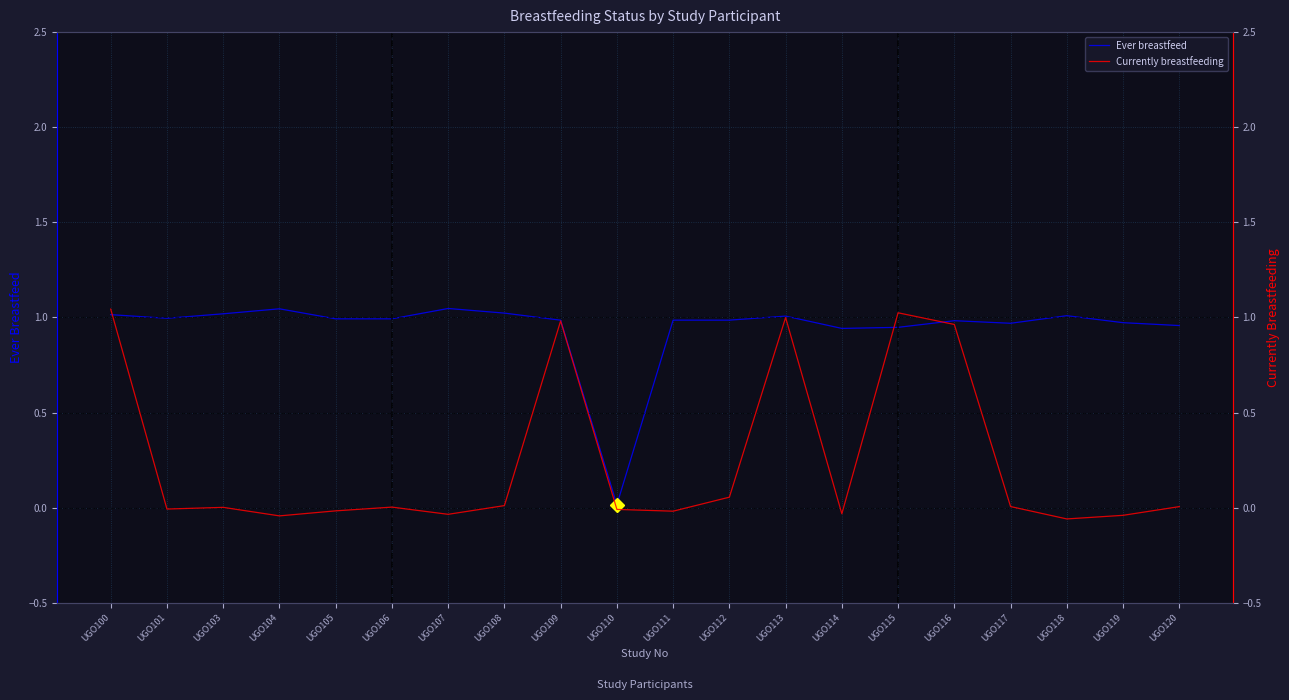

What is the average value of the Currently breastfeeding series?

0.2